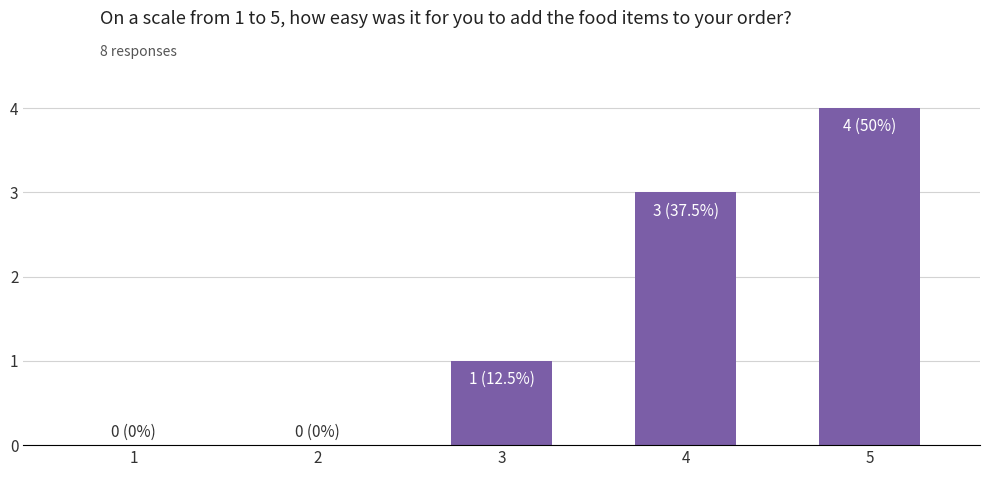

Reading left to right, extract all data points from this chart.

0	0	1	3	4